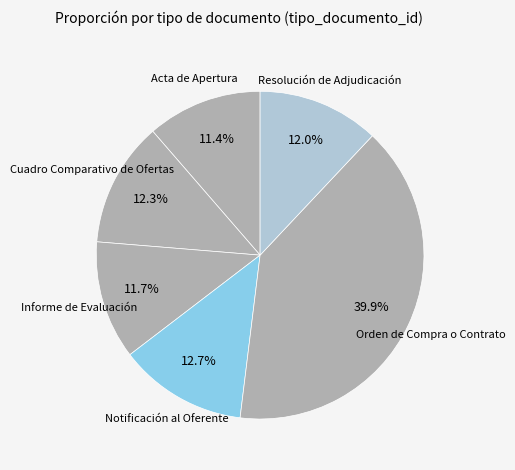

Which slice is the smallest?

Acta de Apertura